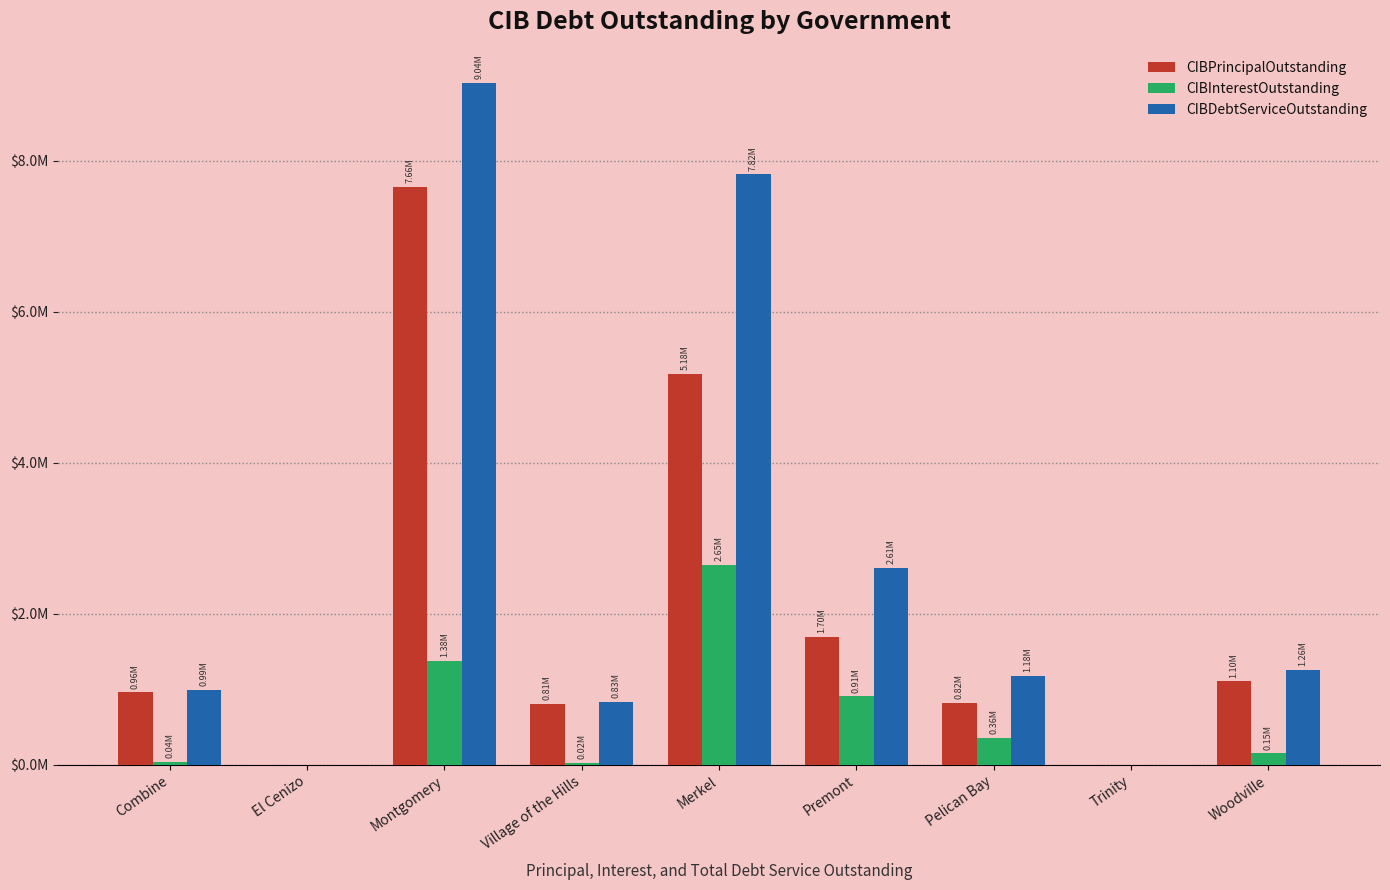

Is the value of CIBPrincipalOutstanding at Premont greater than the value of CIBDebtServiceOutstanding at El Cenizo?

Yes